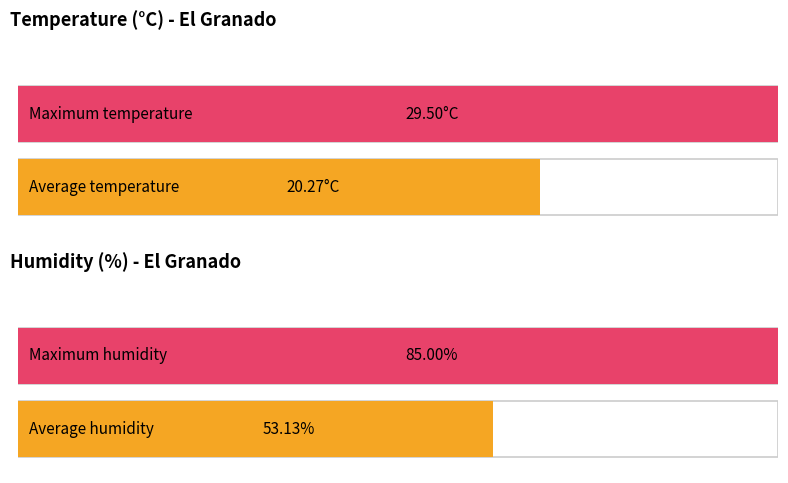

What is the average value of the Temperature (C) series?

20.3